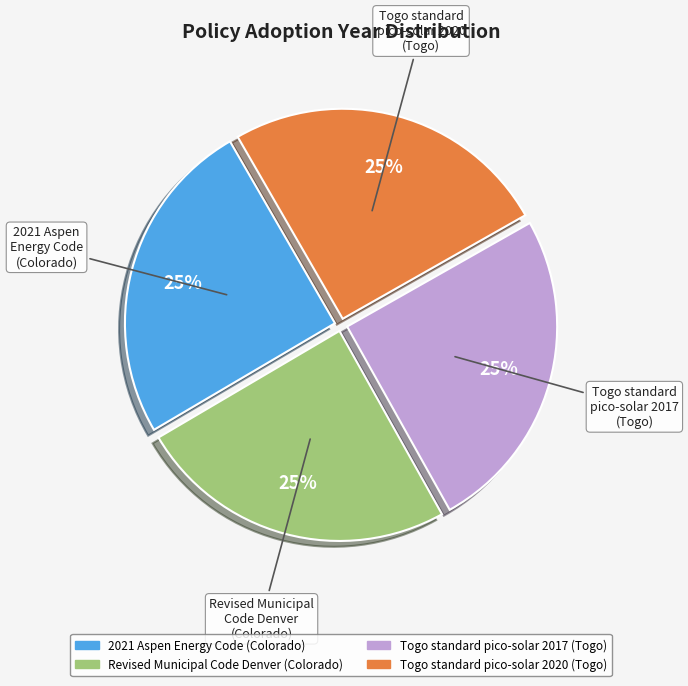

Approximately how many times larger is the value at Revised Municipal Code Denver (Colorado) compared to 2021 Aspen Energy Code (Colorado)?

1.0